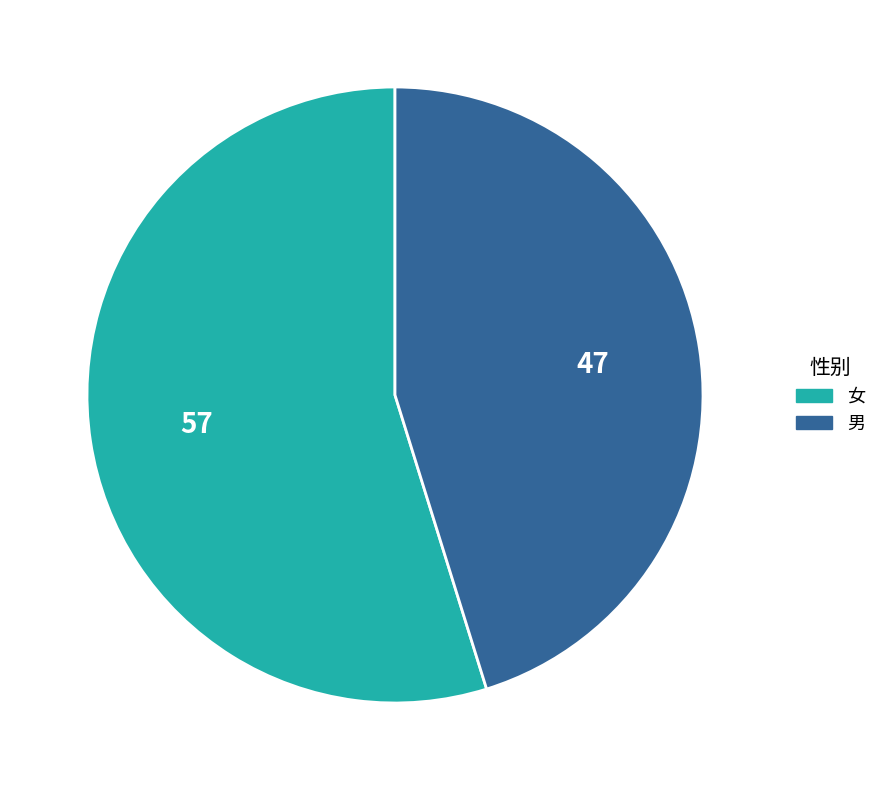

True or false: 女 accounts for 55% of the total.

True